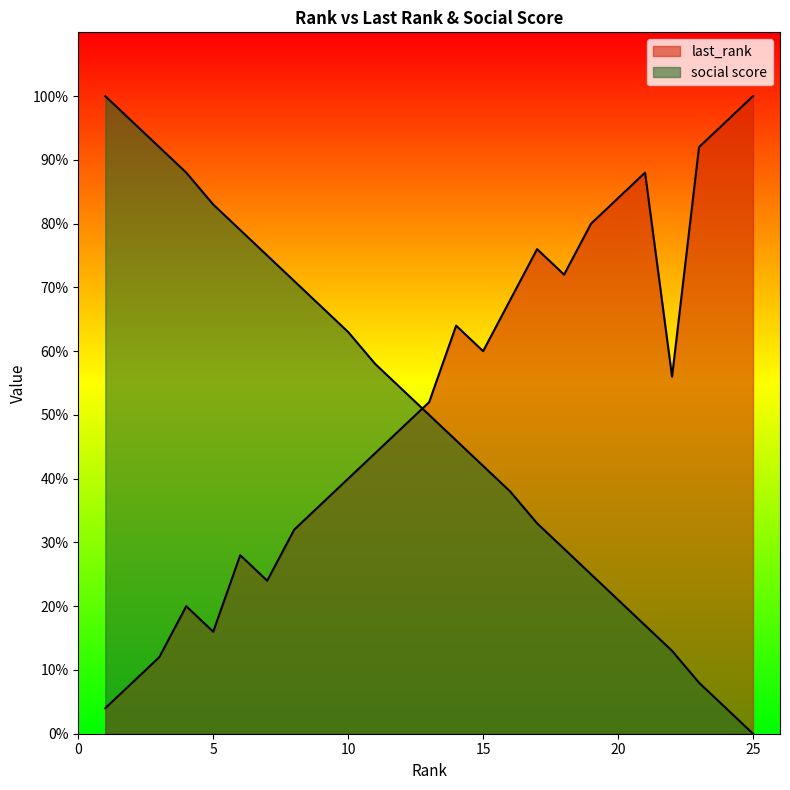

How many values in social score are above zero?

24